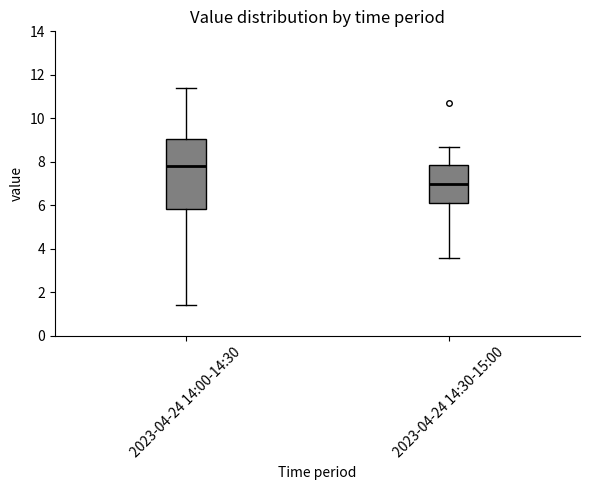

Reading left to right, read every box against the y-axis: the position of its median line, the range the box covers, and the ends of its whiskers. The values are not printed on the chart, so give them approximately, as read against the axis.

2023-04-24 14:00-14:30: median 7.8, box 5.8 to 9.0, whiskers 1.4 to 11.4
2023-04-24 14:30-15:00: median 7.0, box 6.0 to 7.8, whiskers 3.6 to 8.8